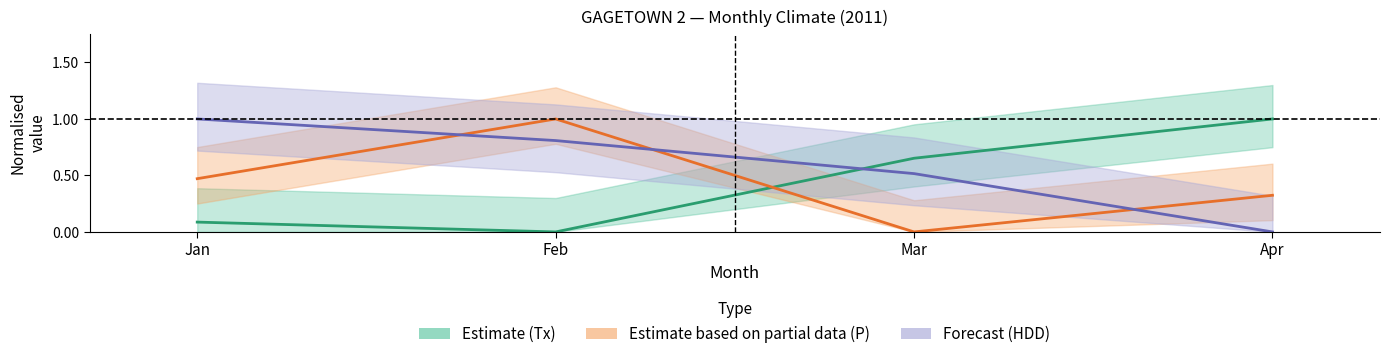

At which category does the chart reach its peak across all series?

Apr